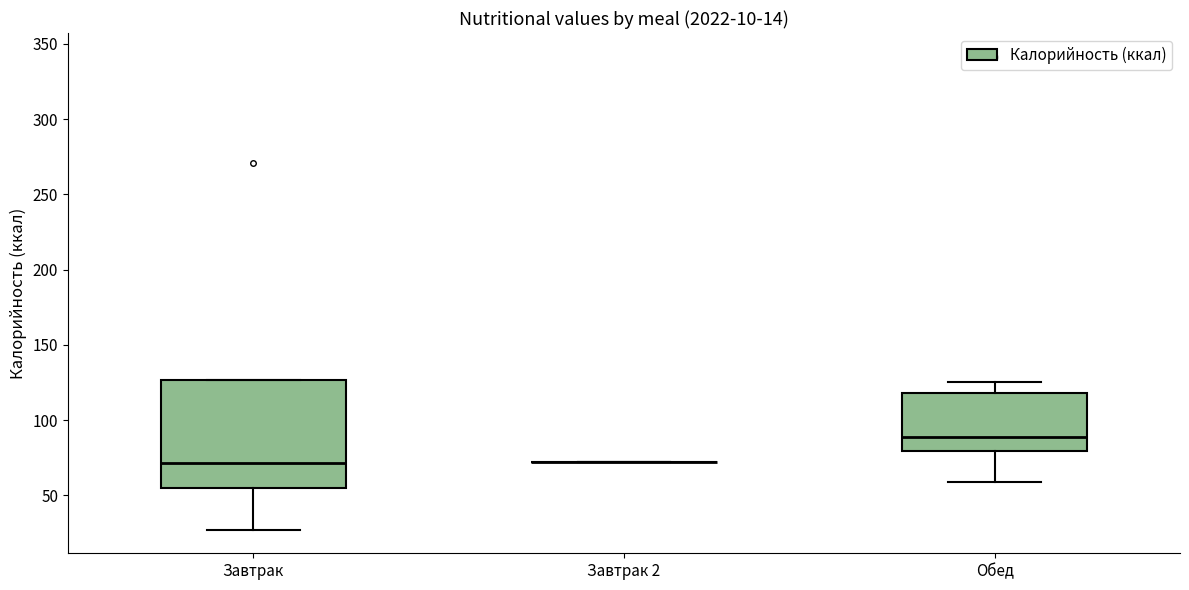

Comparing the boxes themselves (not the whiskers), which one is the tallest?

Завтрак